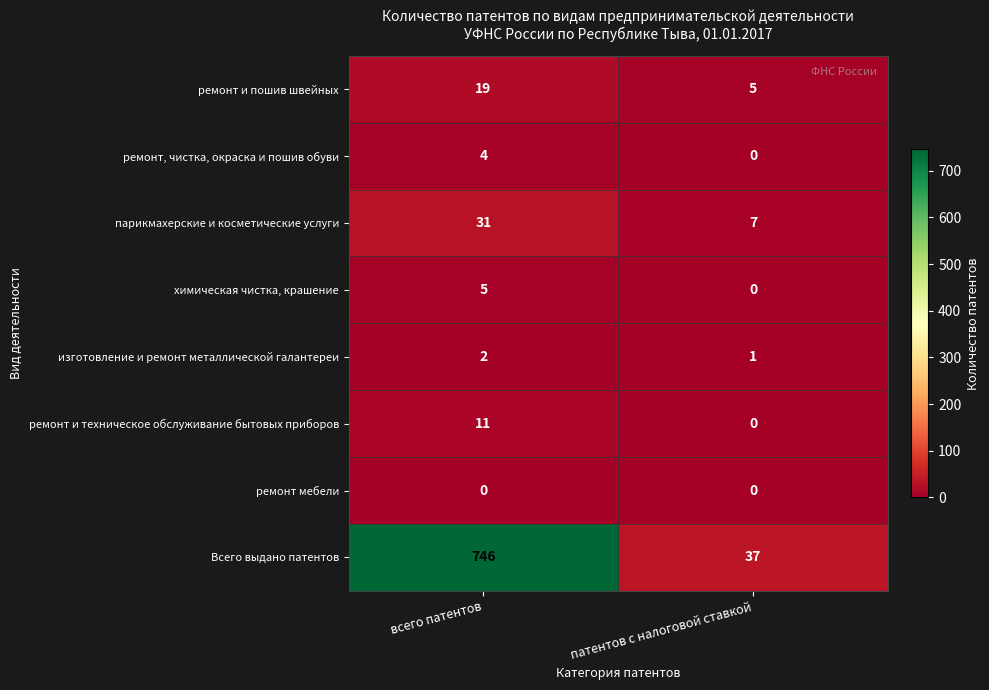

What is the spread (max minus min) of values at всего патентов?

746